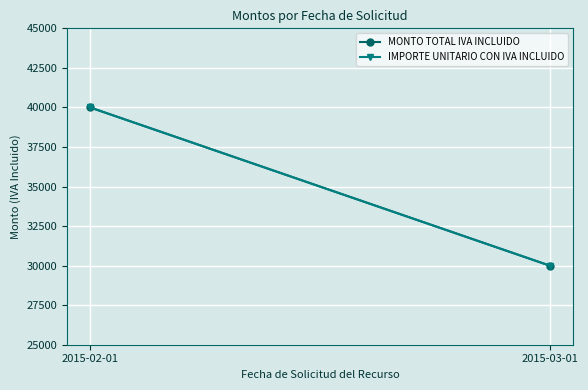

Which label corresponds to the smallest value in the chart?

2015-03-01